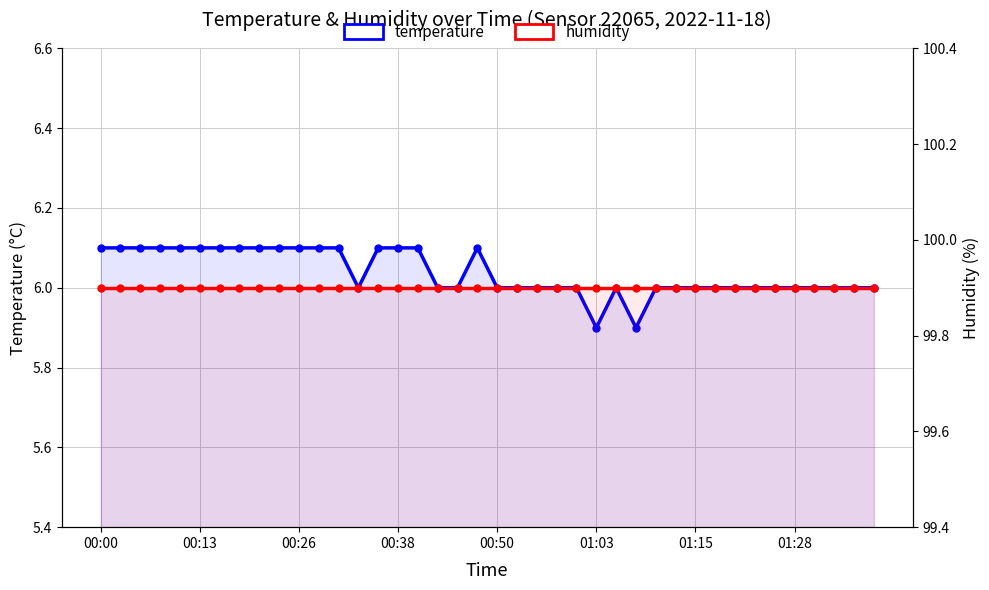

True or false: humidity and temperature intersect in this chart.

False